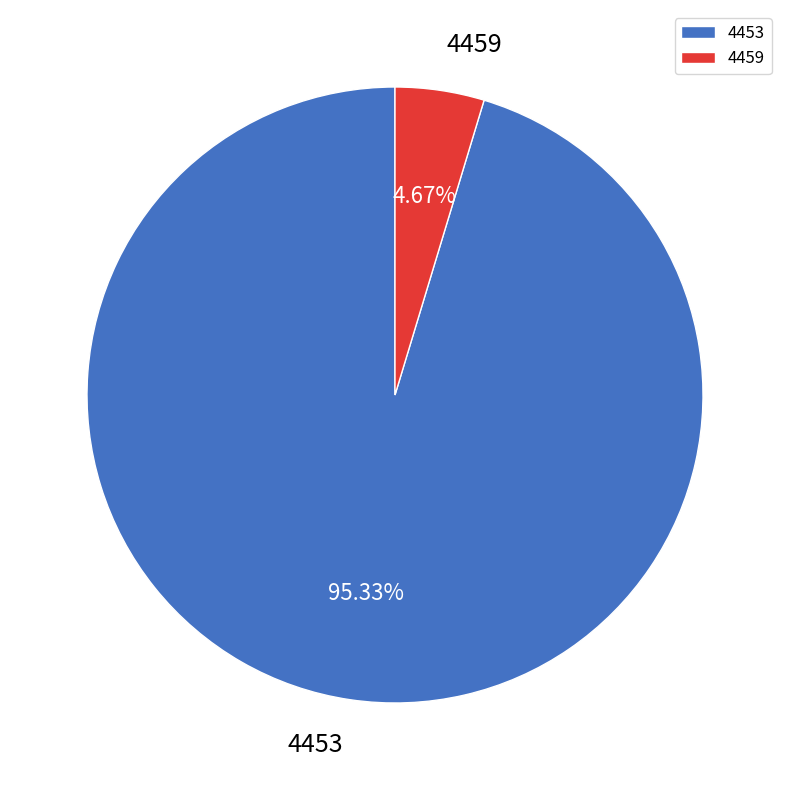

Which has a higher value, 4453 or 4459?

4453